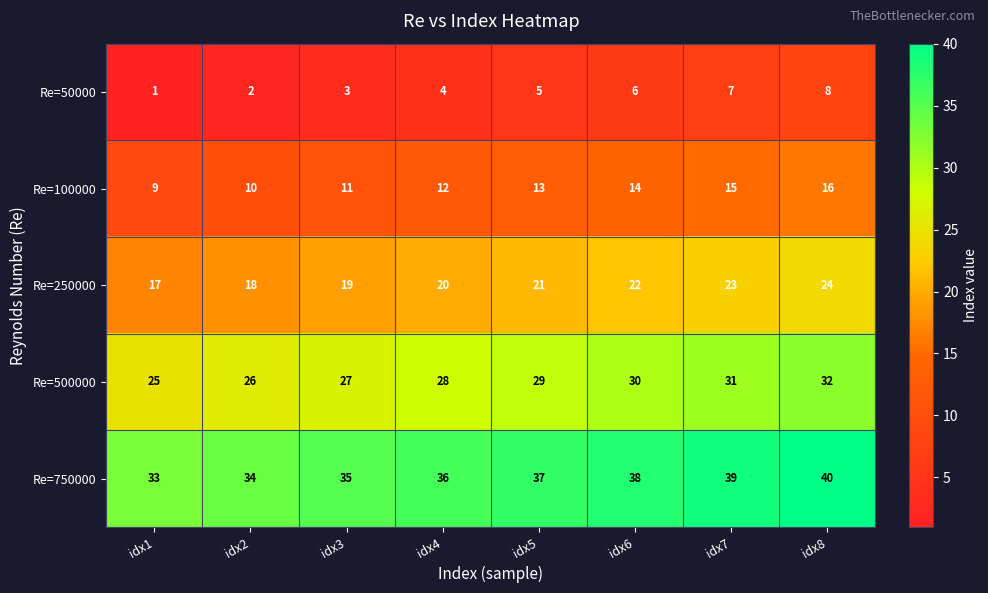

List the labels in order of Re=250000 value, smallest first.

idx1, idx2, idx3, idx4, idx5, idx6, idx7, idx8